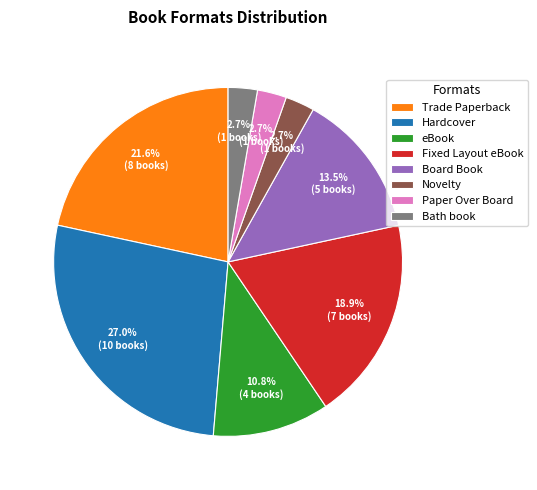

Combined, do Trade Paperback and Fixed Layout eBook account for over 50%?

No